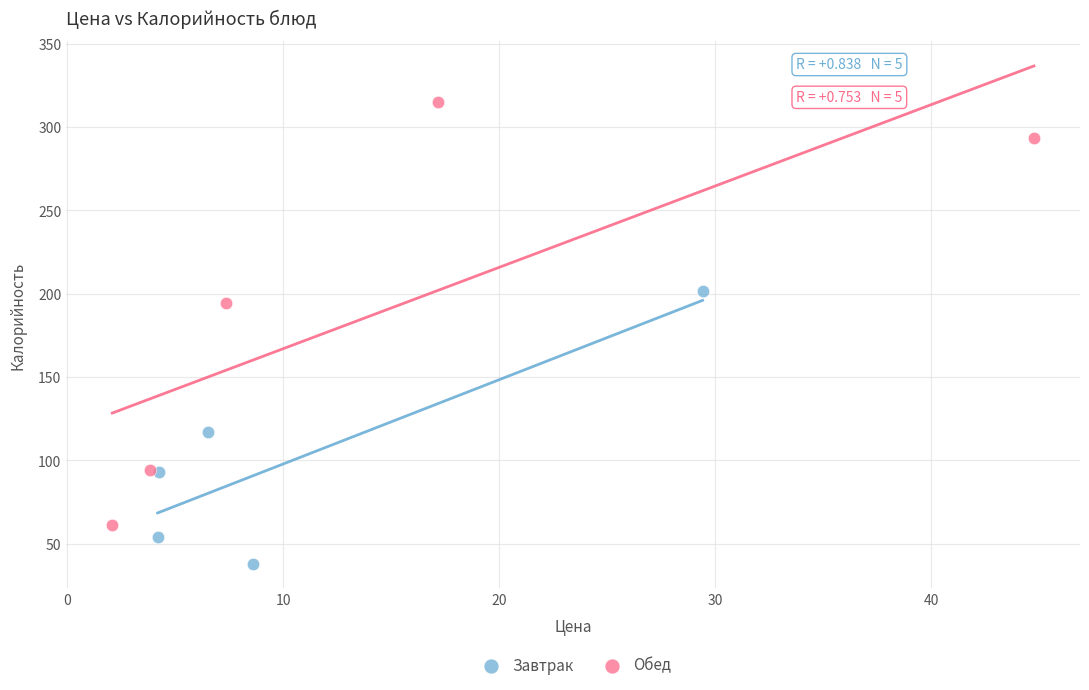

Which series has the widest spread of Y values?

Обед